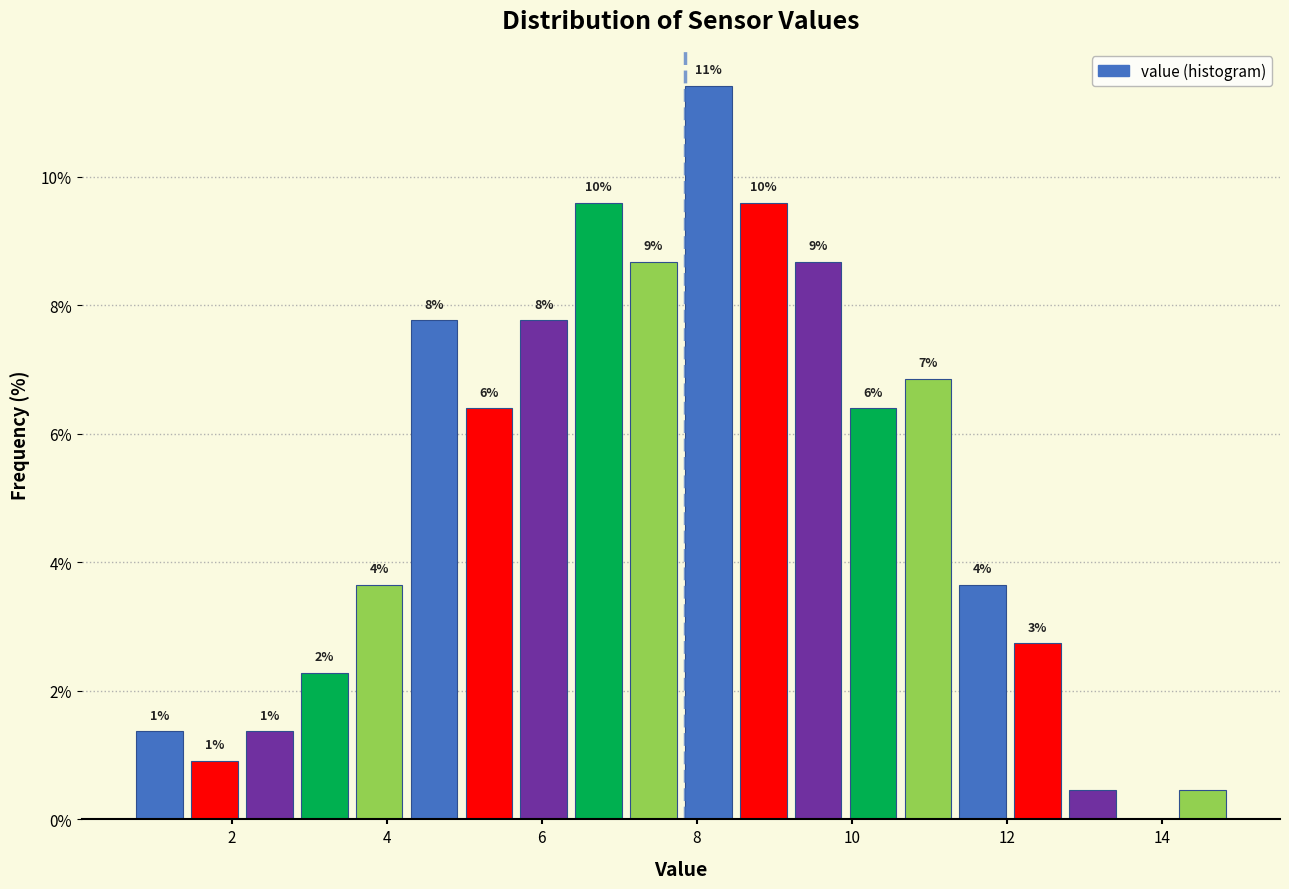

Around what value on the x-axis is the tallest bar? Give the approximate position of its centre, as read against the axis.

8.2